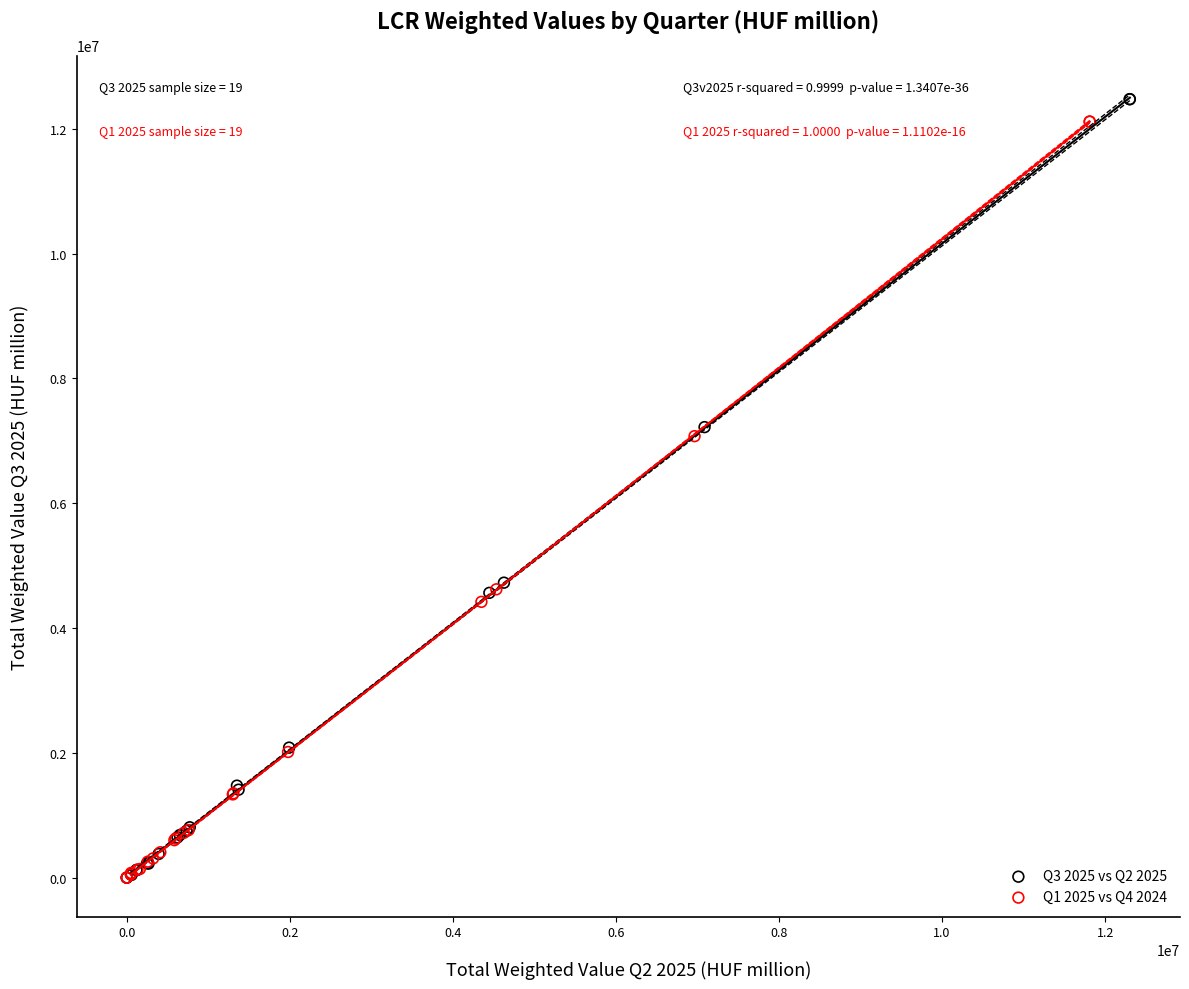

Which series has the widest spread of Y values?

Q3 2025 vs Q2 2025